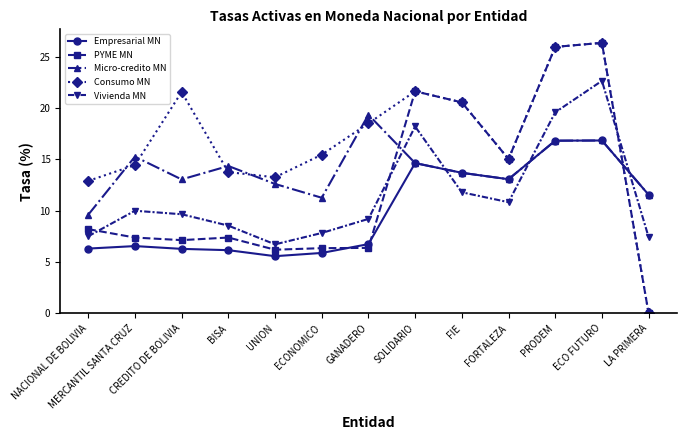

Between BISA and FORTALEZA, which series saw the biggest shift?

PYME MN